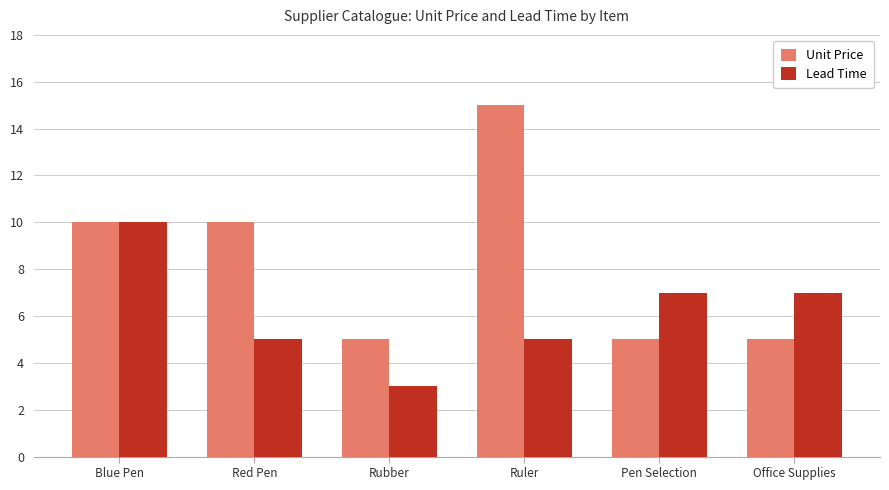

Rank the series by their maximum value, from highest to lowest.

Unit Price, Lead Time